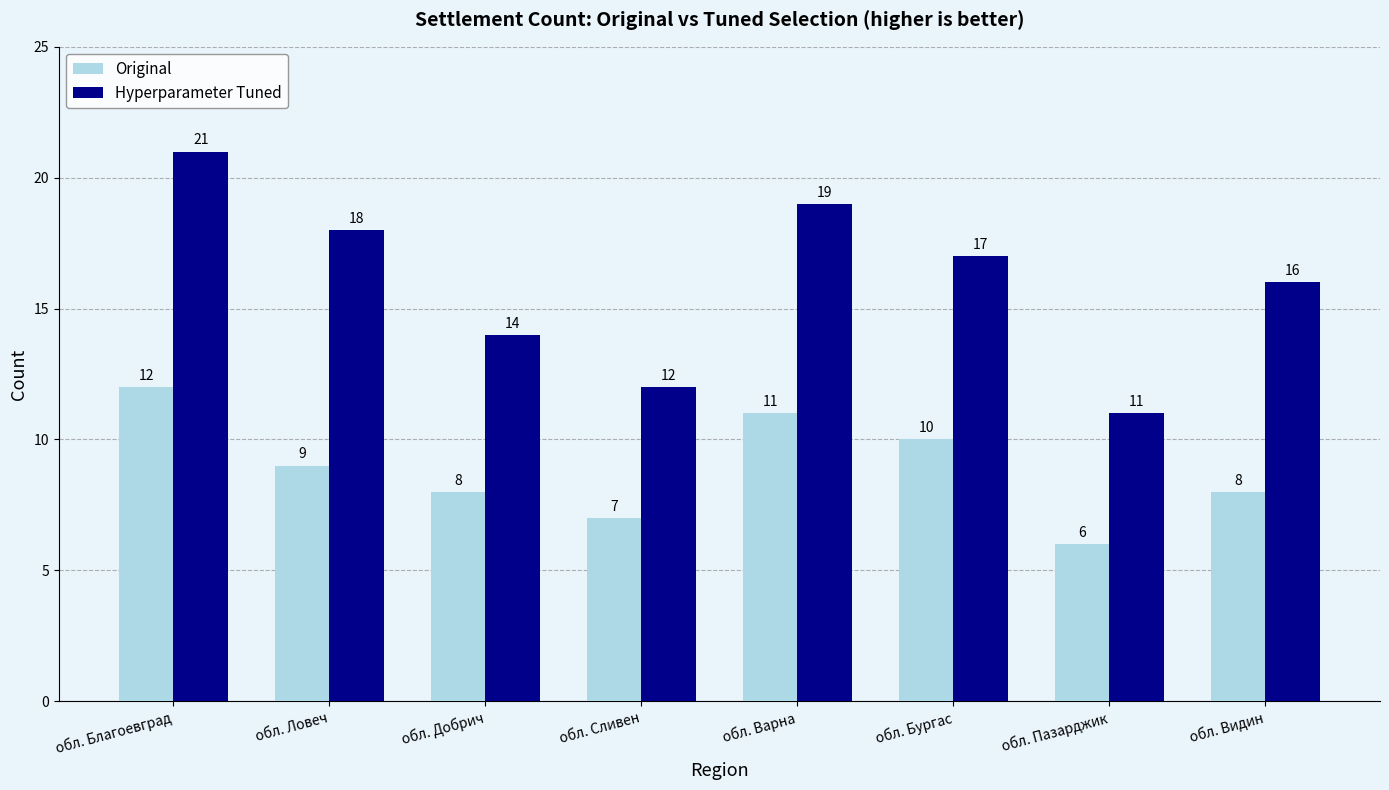

What is the difference between the highest and lowest values at обл. Благоевград?

9